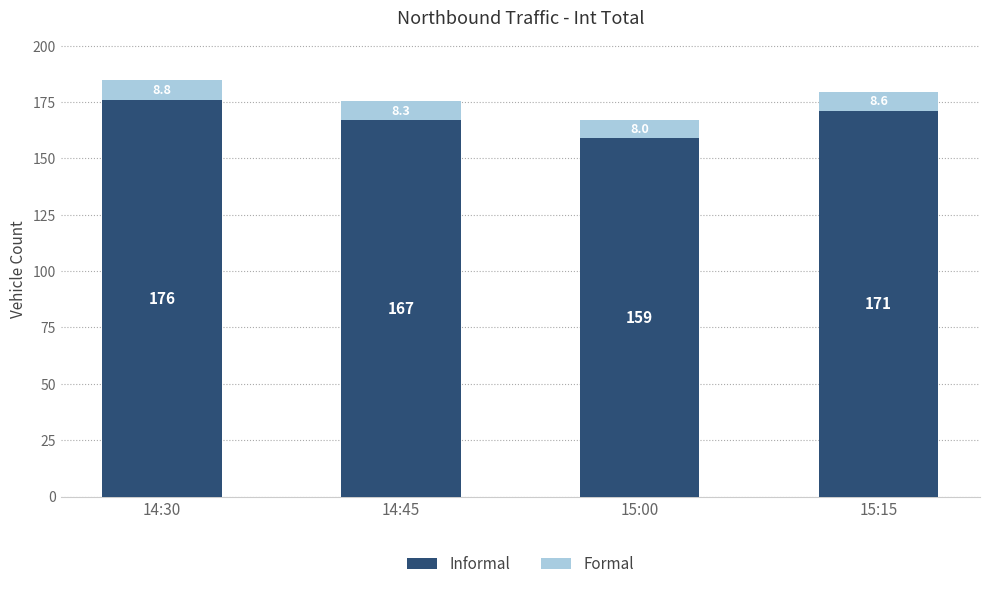

At which category is the sum across all series the highest?

14:30